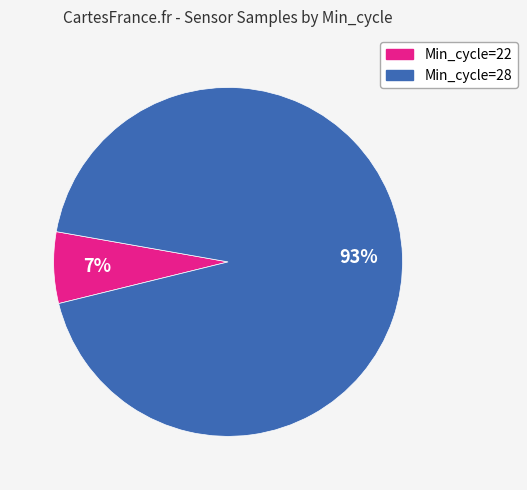

To the nearest percent, what is the average slice percentage?

50%